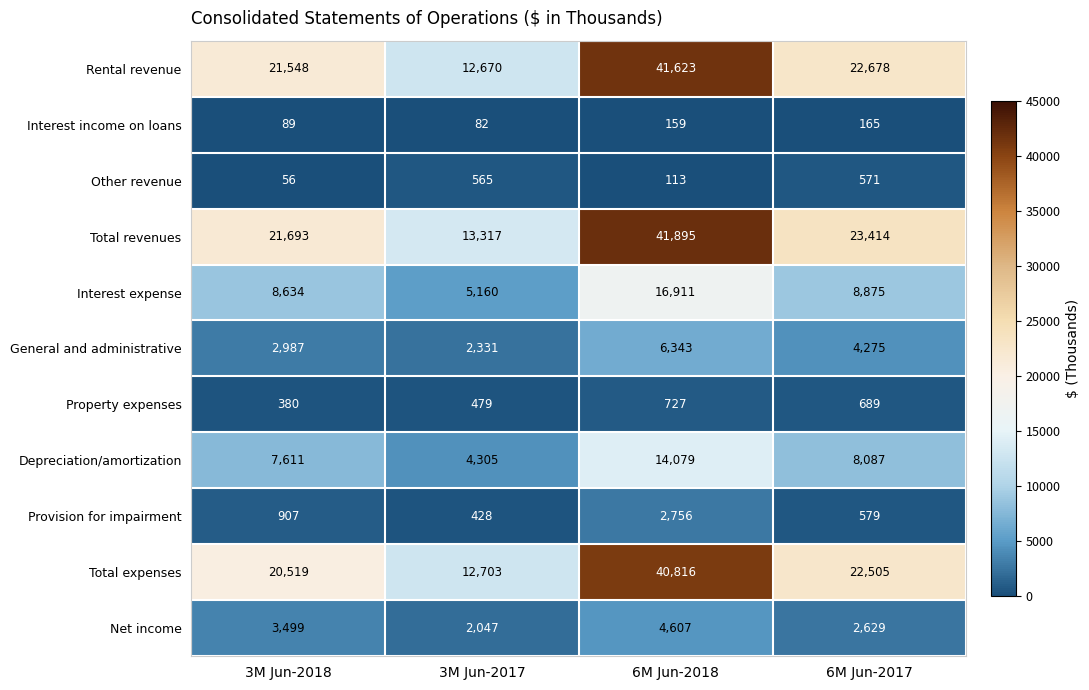

At which label is Total expenses closest to 26759?

6M Jun-2017